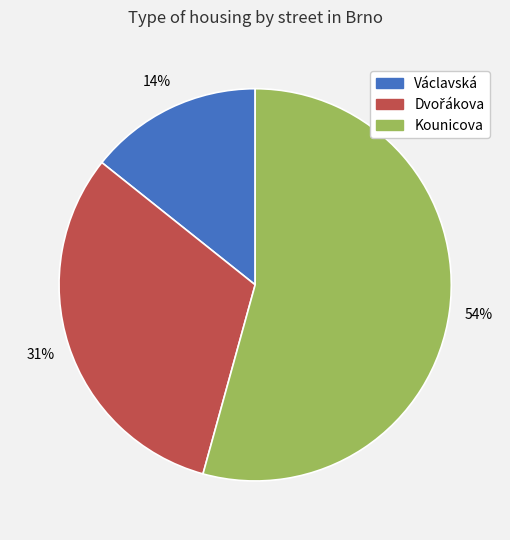

Is it true that Václavská is 14% of the pie?

True